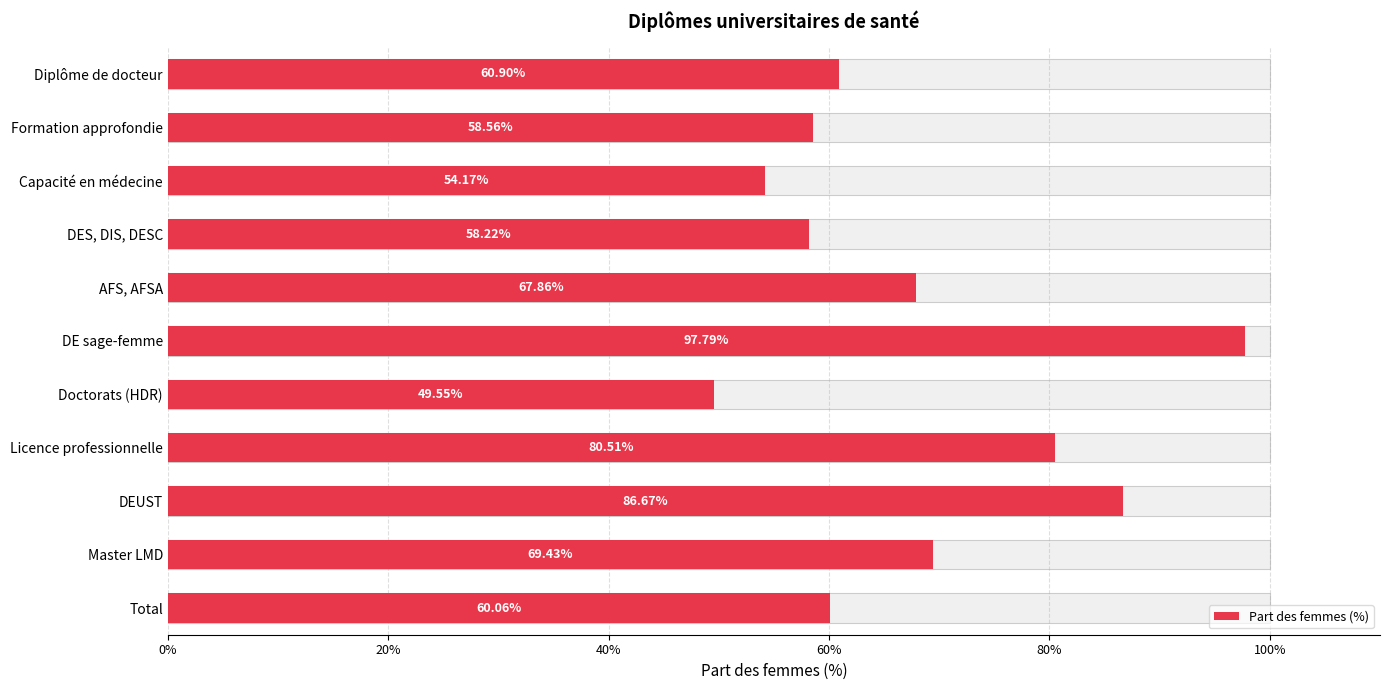

What is the minimum value shown in the chart?

49.6